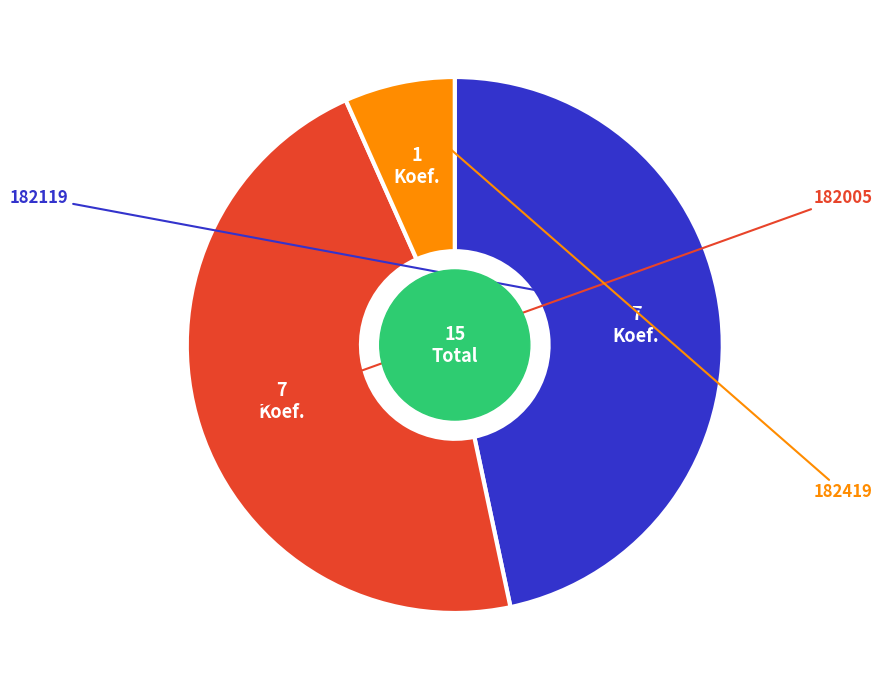

Is there a majority slice in this chart?

No